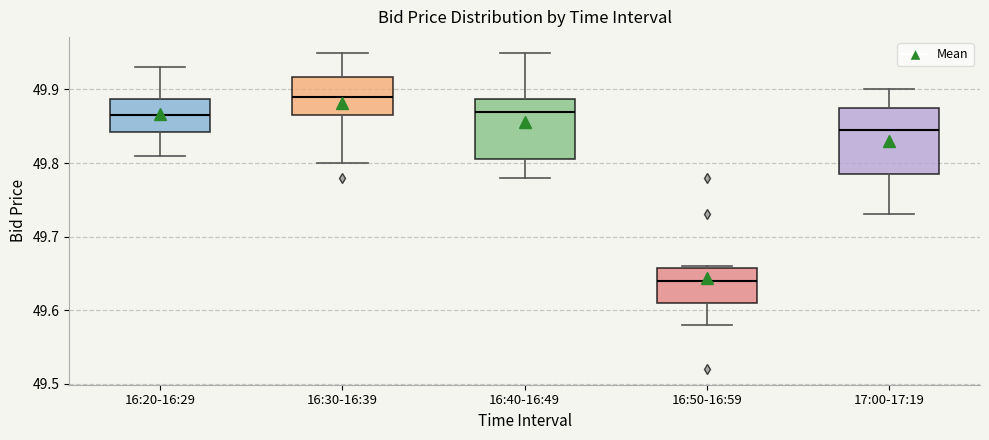

Where is the upper edge of the box for 16:20-16:29 on the y-axis? The values are not printed on the chart, so give them approximately, as read against the axis.

49.89